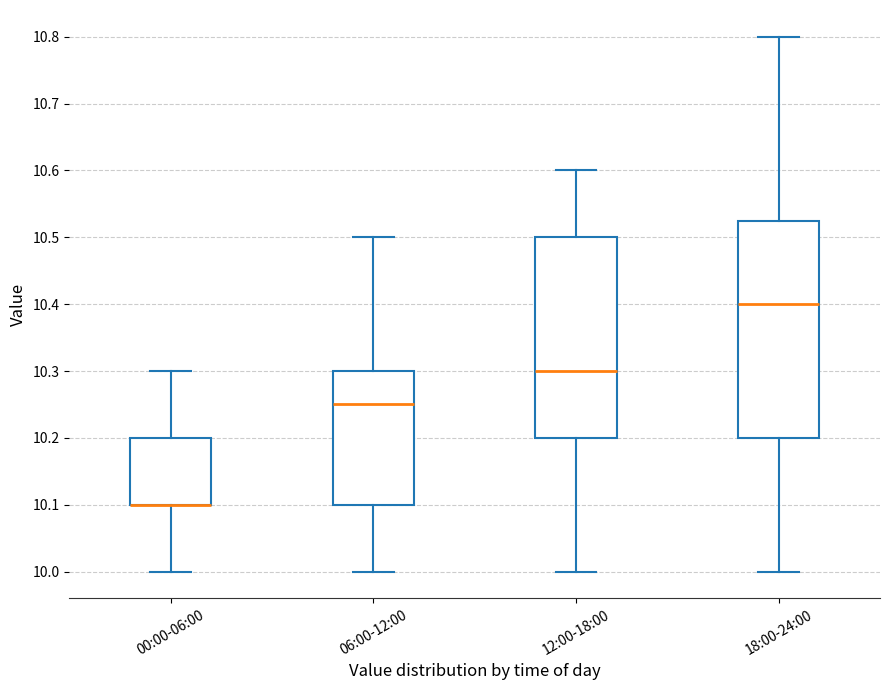

Where is the upper edge of the box for 00:00-06:00 on the y-axis? The values are not printed on the chart, so give them approximately, as read against the axis.

10.20